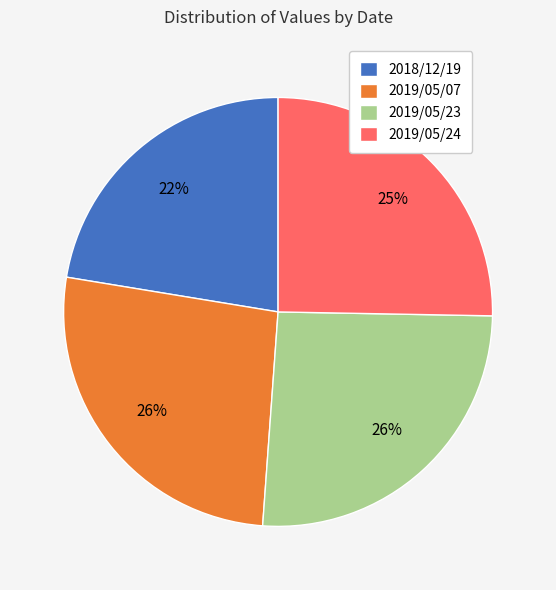

What is the ratio of the value at 2019/05/23 to the value at 2019/05/24?

1.0